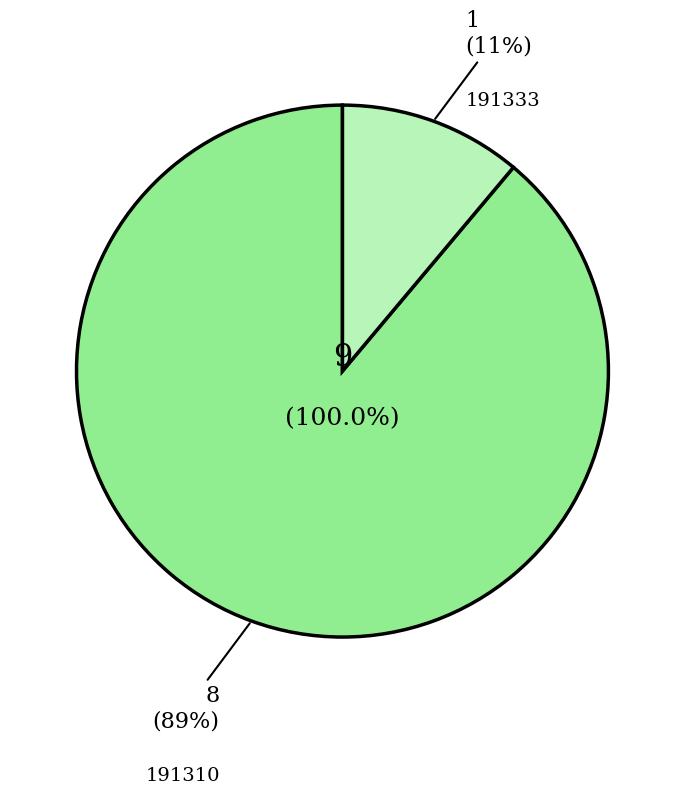

What is the total percentage of 191333 and 191310?

100.0%